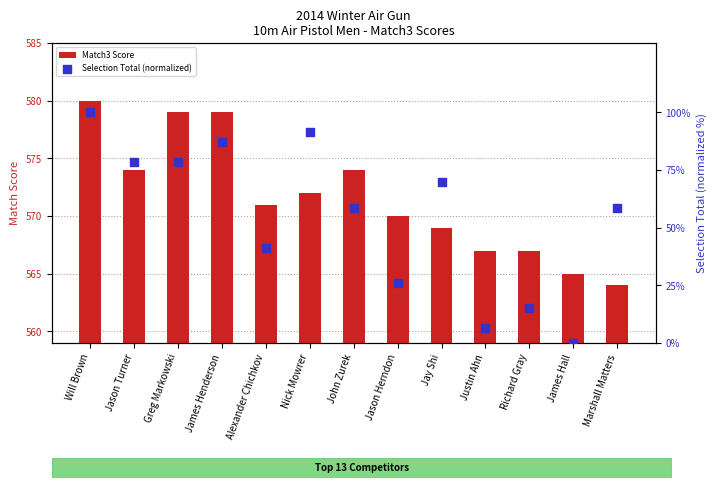

Which series reaches the maximum Y coordinate?

Match3 Score